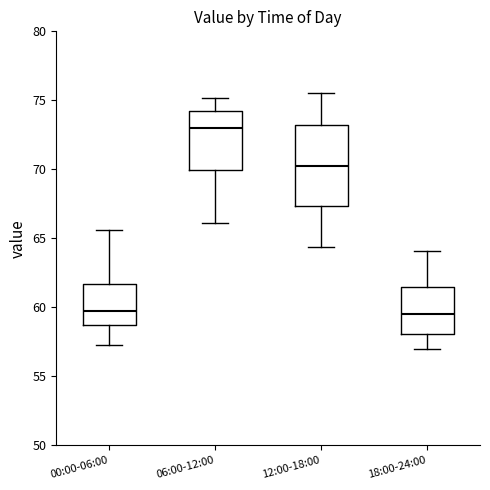

Comparing the boxes themselves (not the whiskers), which one is the tallest?

12:00-18:00